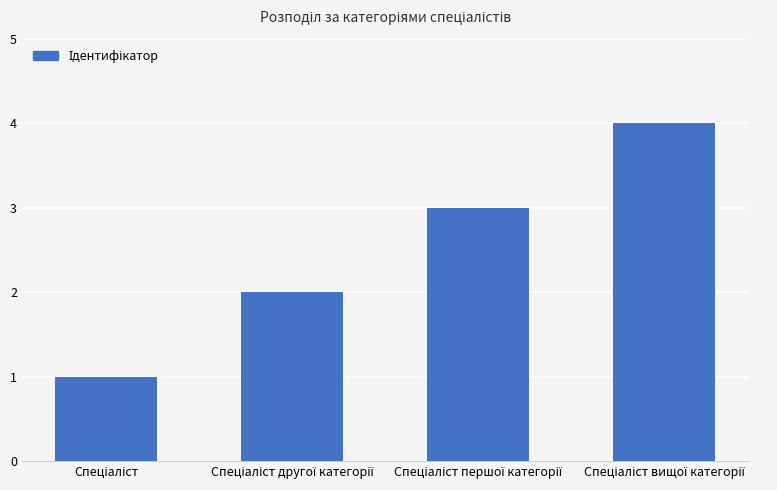

What is the difference between the maximum and minimum values?

3